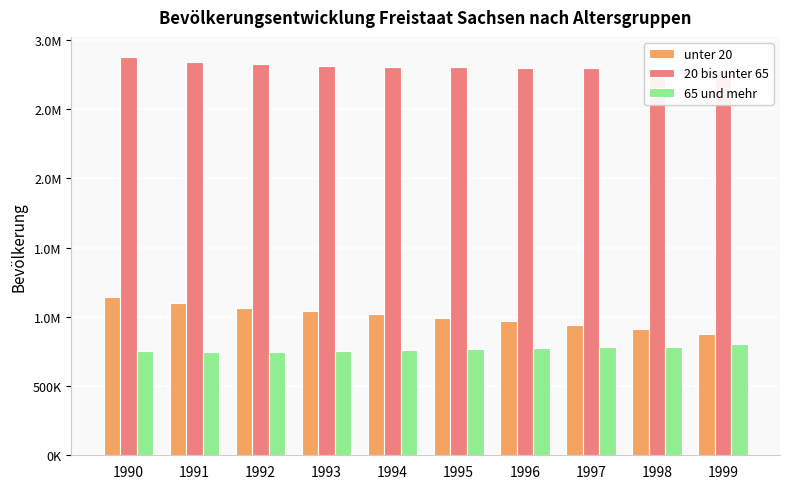

The value of unter 20 at 1999 is 879652. True or false?

True